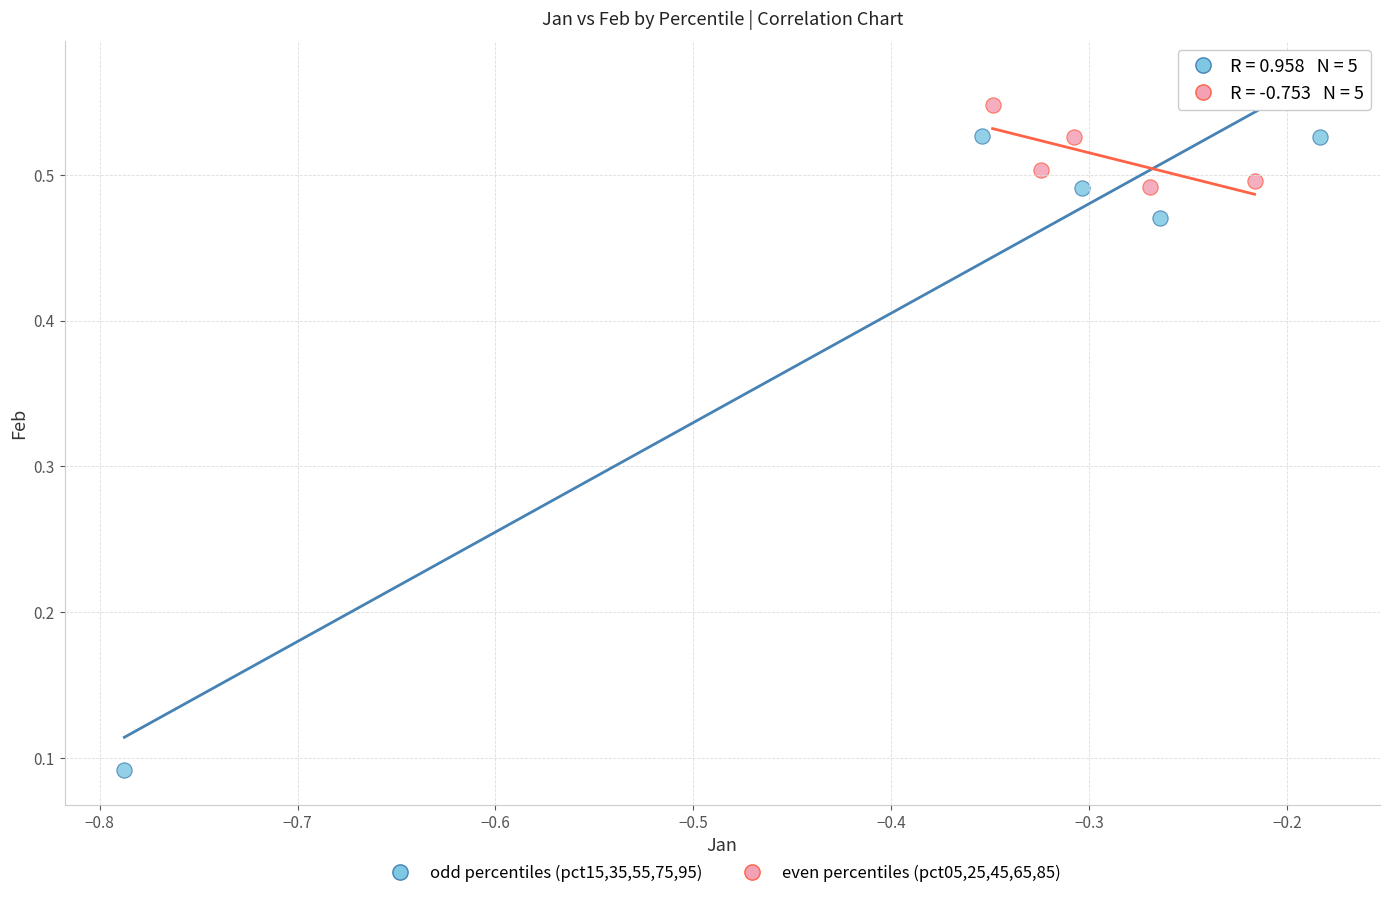

What are all the series names shown in the legend?

odd percentiles (pct15,35,55,75,95), even percentiles (pct05,25,45,65,85)